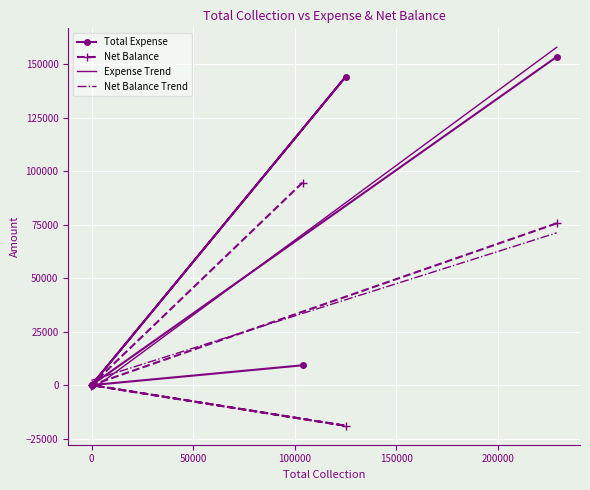

What is the minimum value for Net Balance?

-19000.0